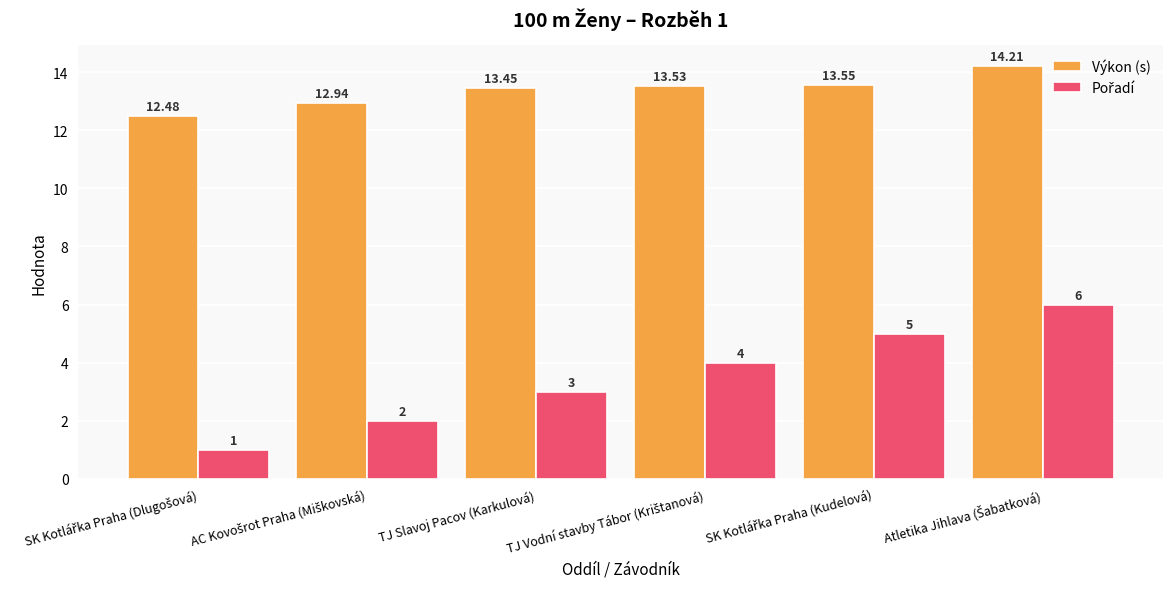

What is the greatest value displayed?

14.2